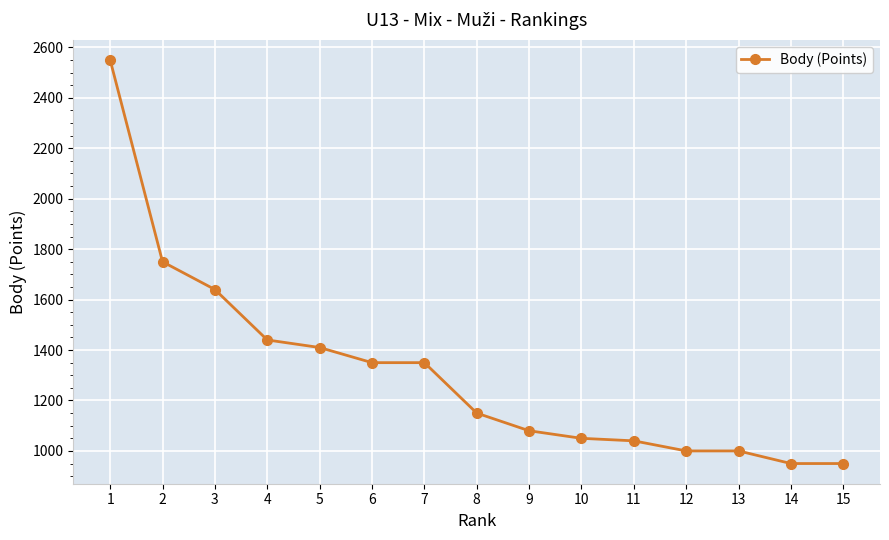

How many data points are less than 1150?

7